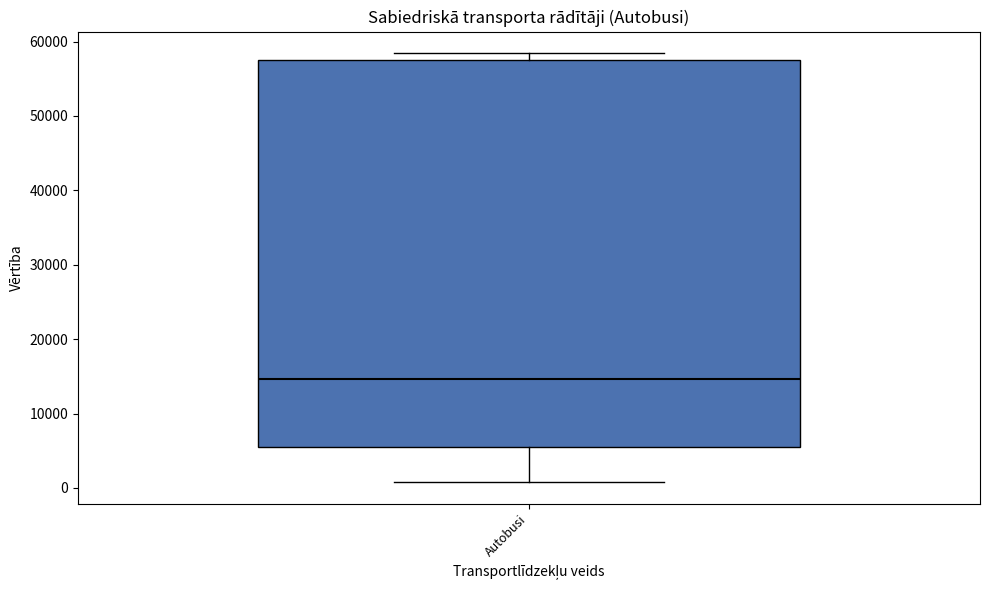

Where is the upper edge of the box for Autobusi on the y-axis? The values are not printed on the chart, so give them approximately, as read against the axis.

57000